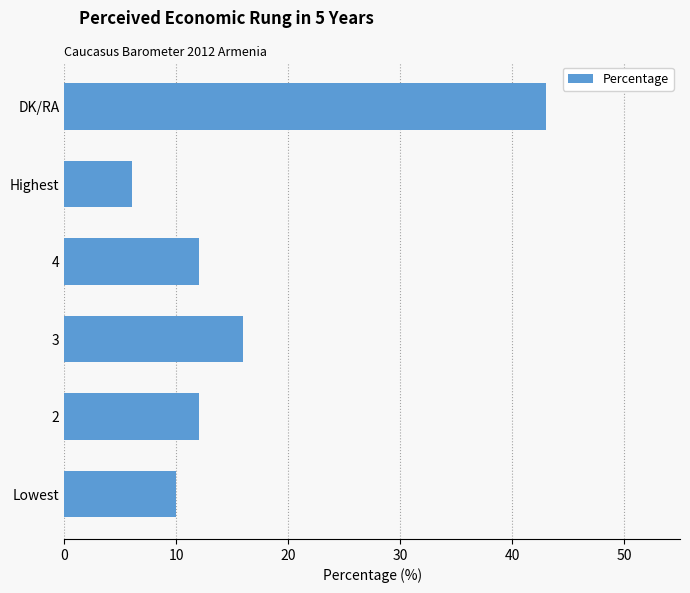

What is the sum of all values?

99